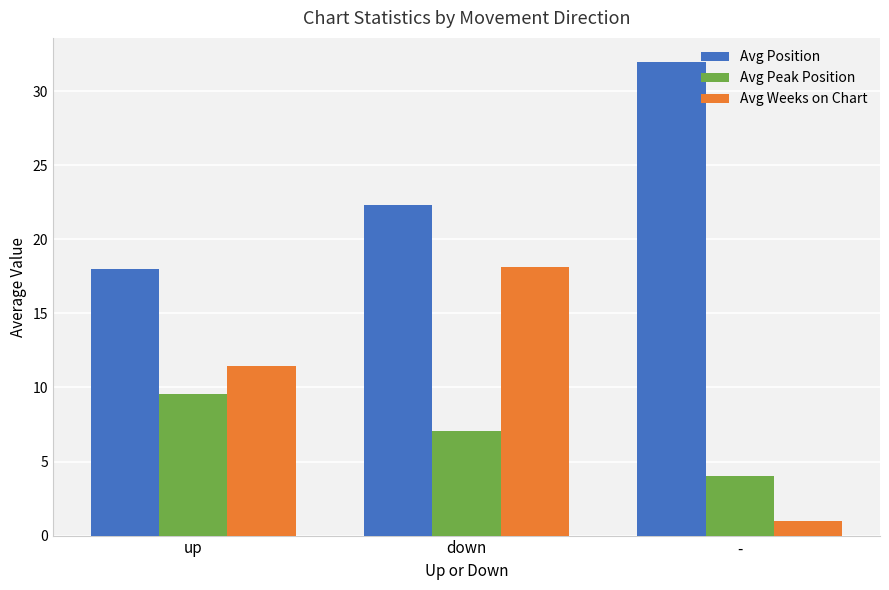

What is the difference between the second highest and minimum values in the Avg Weeks on Chart series?

10.4